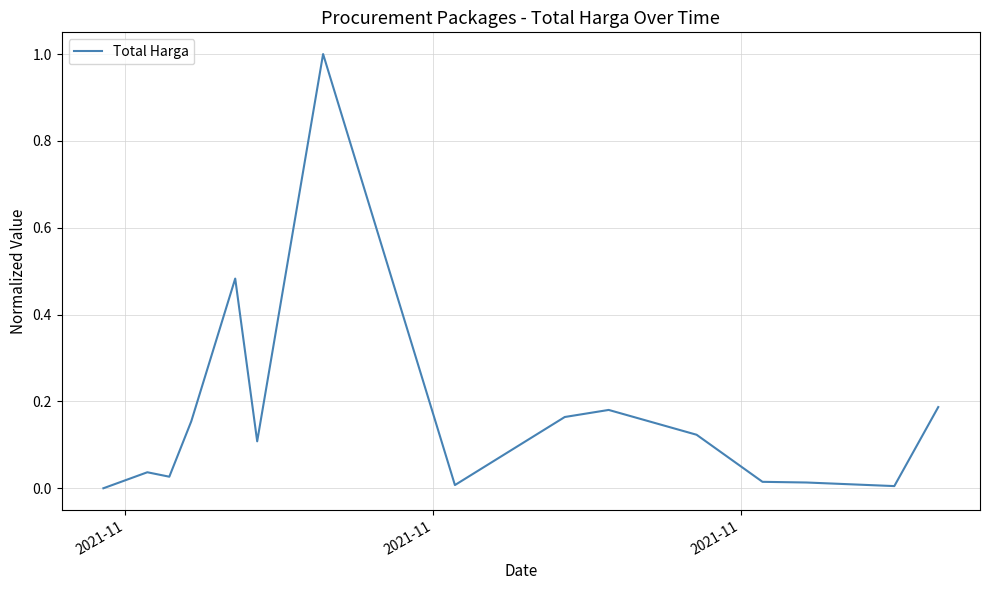

Is this an area chart (filled region under the line)?

No